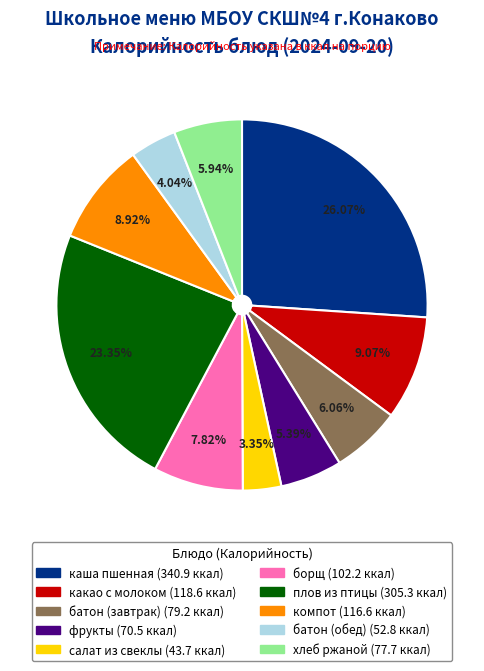

Does any single category account for the majority?

No